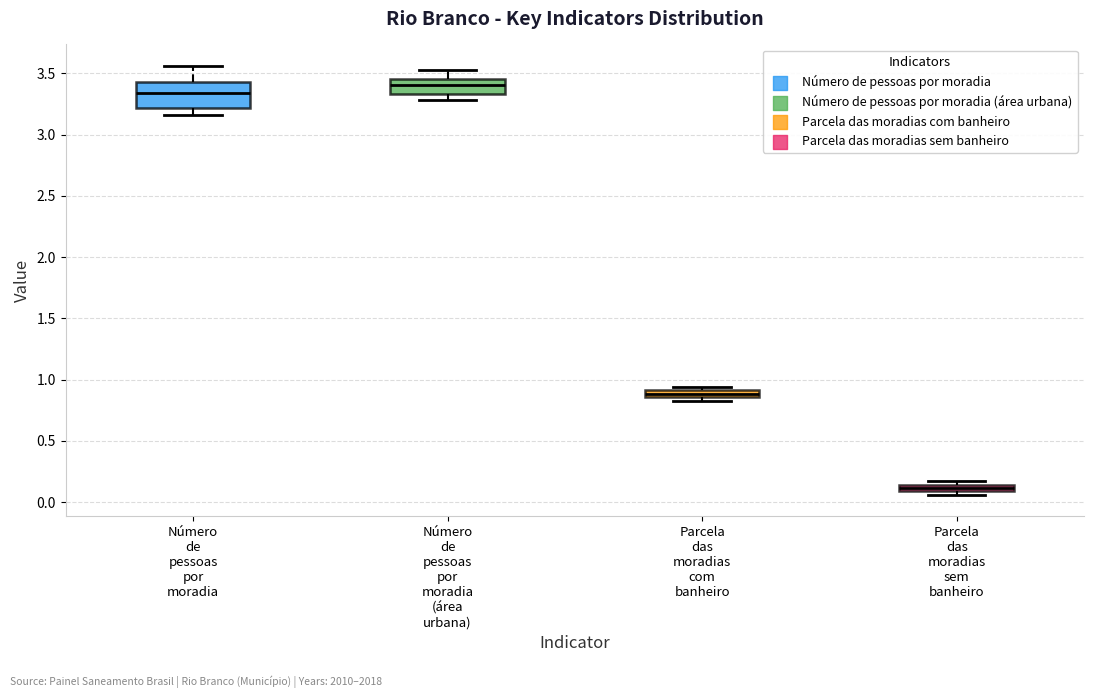

Which box is the tallest, from its lower edge to its upper edge?

Número de pessoas por moradia